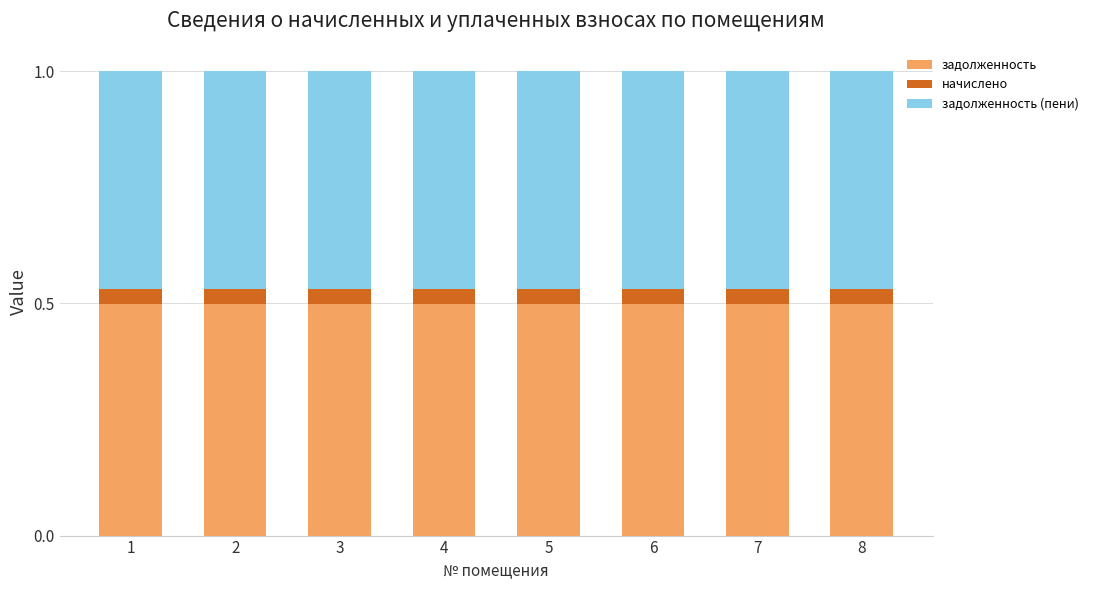

Are the bars grouped side by side (vs. stacked)?

No